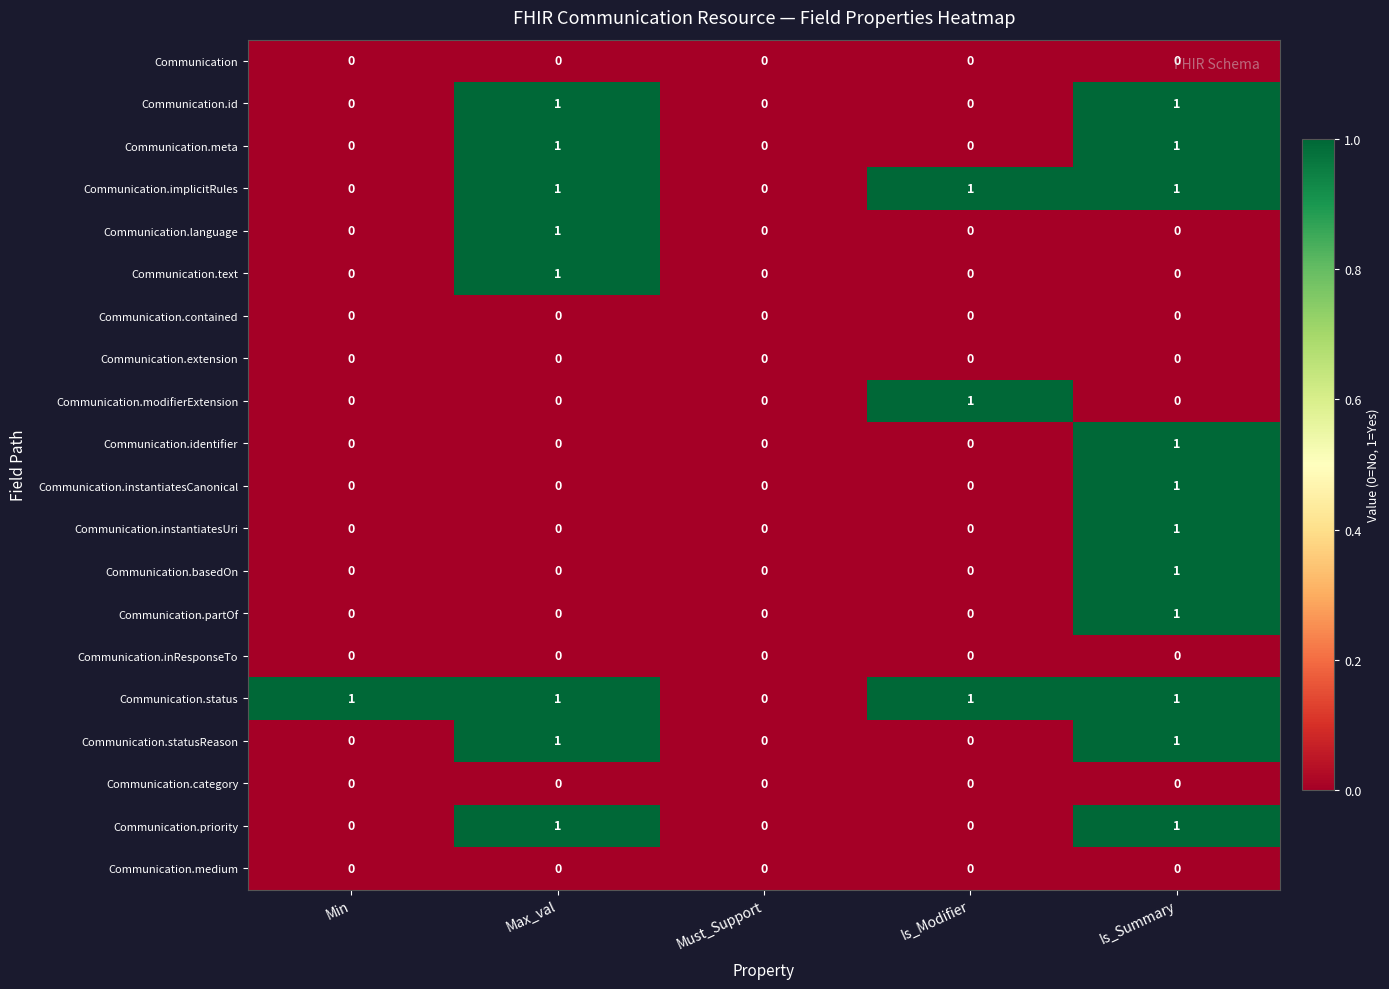

The value of Communication.priority at Min is 0. True or false?

True